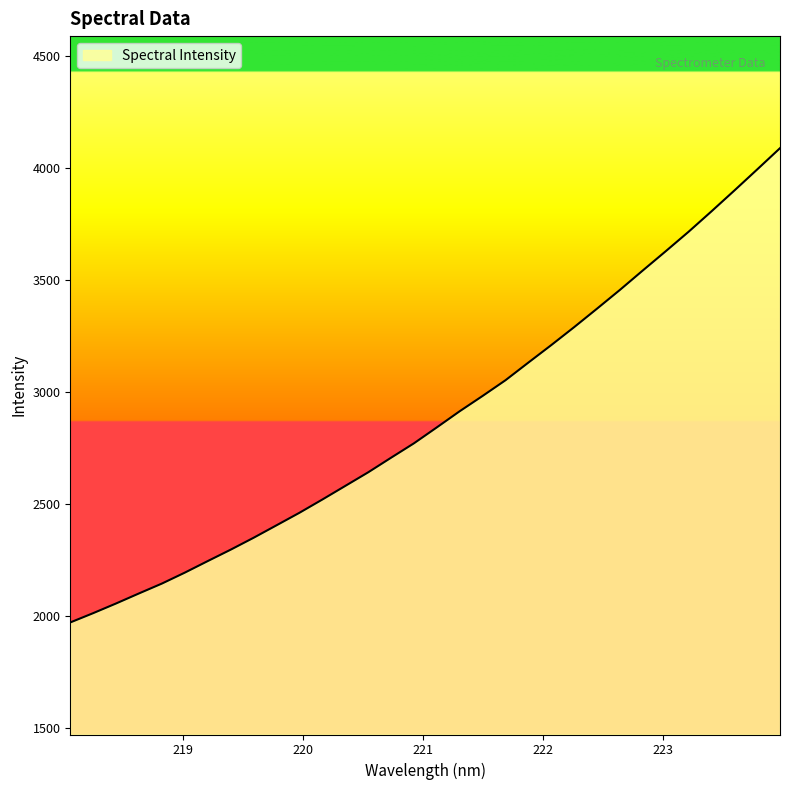

What is the difference between the maximum and minimum values?

2116.2